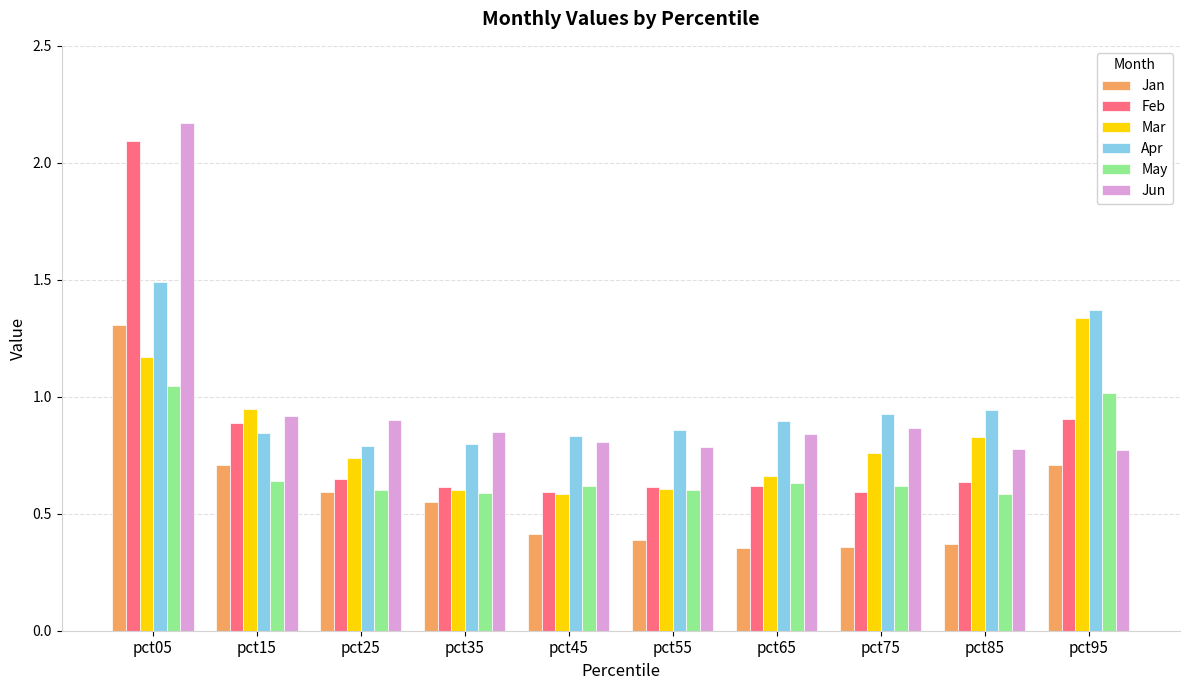

The Apr series shows 0.8 at pct25. True or false?

True